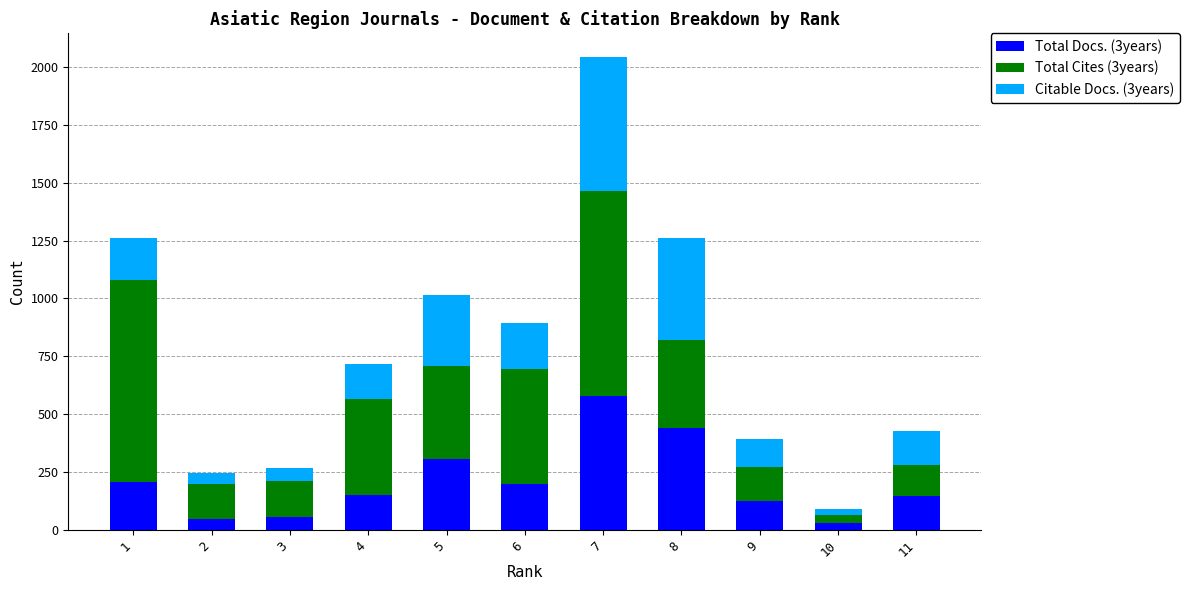

At which category is the sum across all series the highest?

7